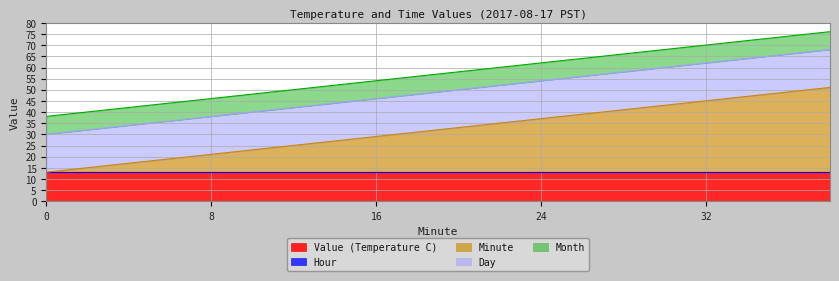

True or false: Hour has more than 0 interior local peaks.

False